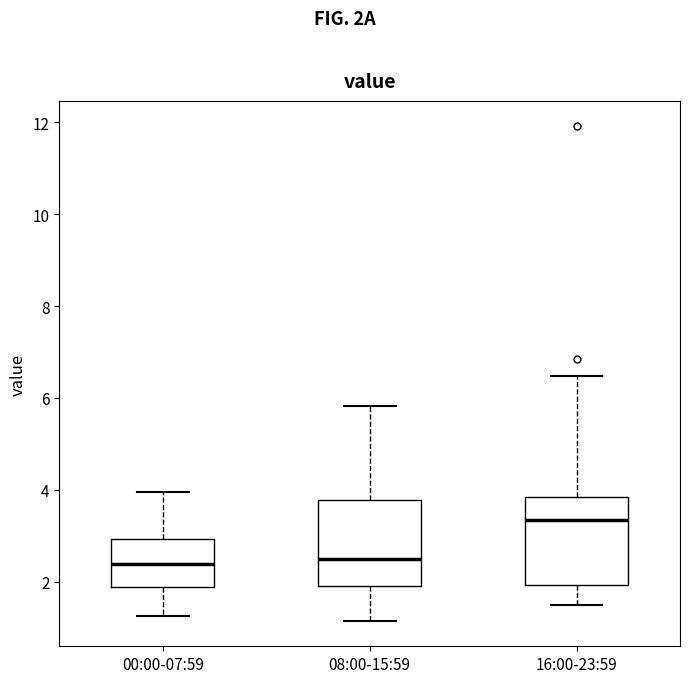

Where does the median line of the box for 16:00-23:59 sit on the y-axis? The values are not printed on the chart, so give them approximately, as read against the axis.

3.4